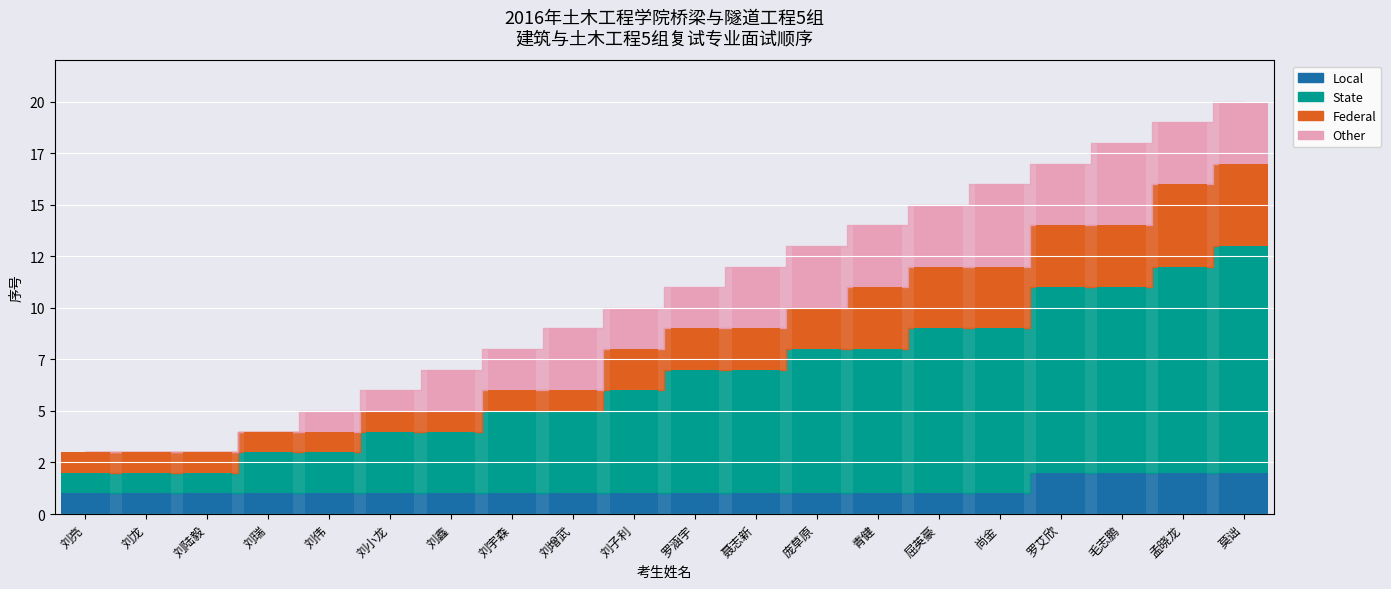

How many bars are there in total?

20